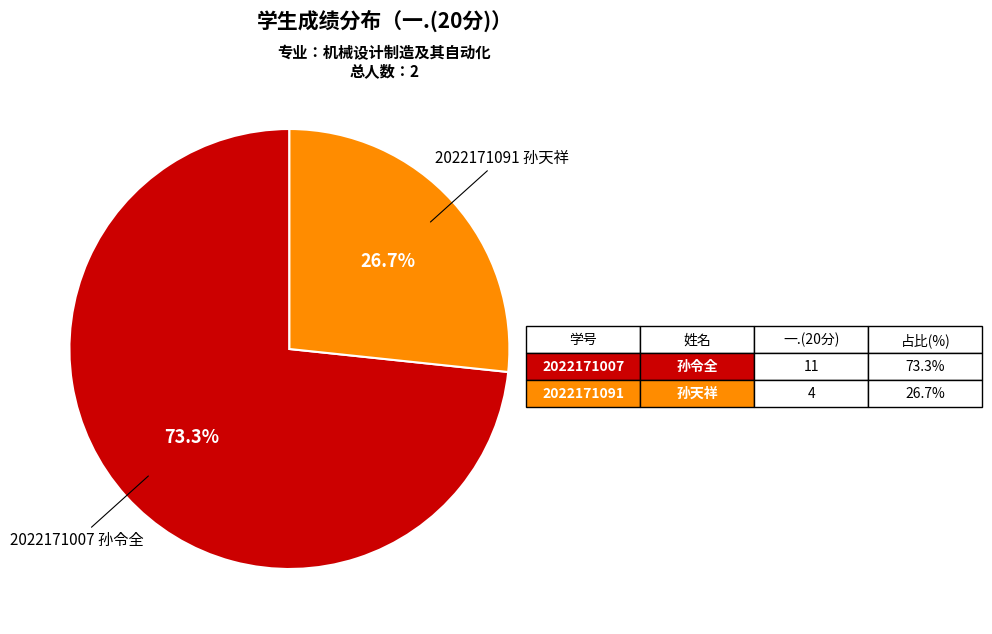

Does any single category account for the majority?

Yes